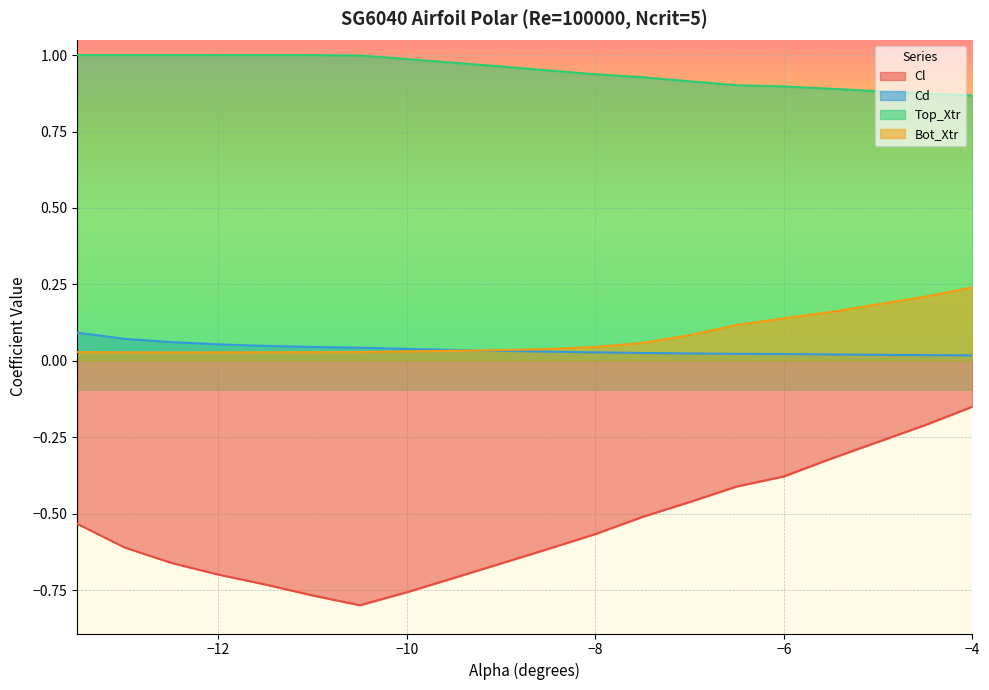

The value of Cd at -11.5 is 0.0. True or false?

False